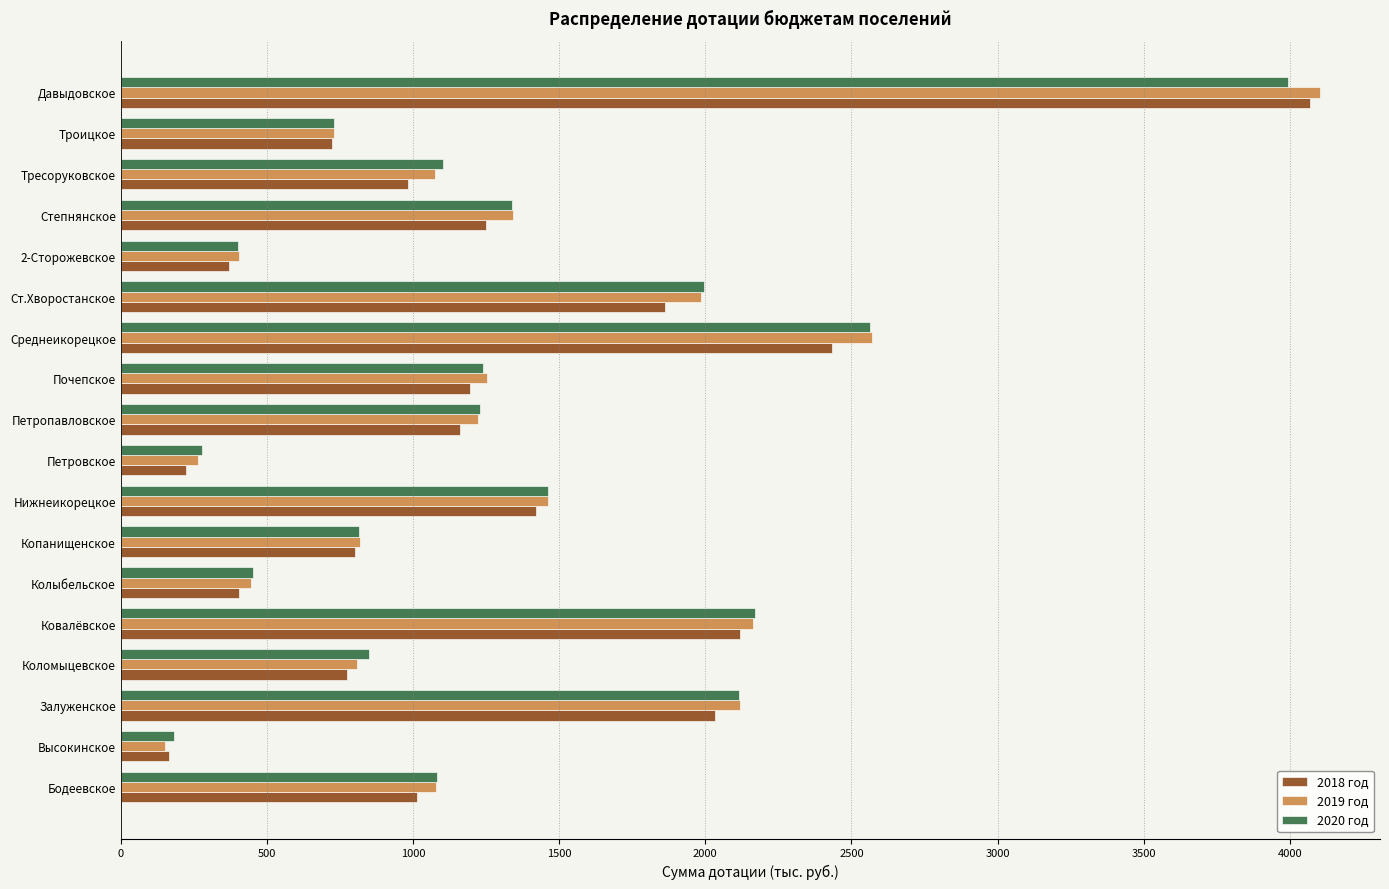

Is the value of 2019 год at 2-Сторожевское greater than the value of 2018 год at Степнянское?

No